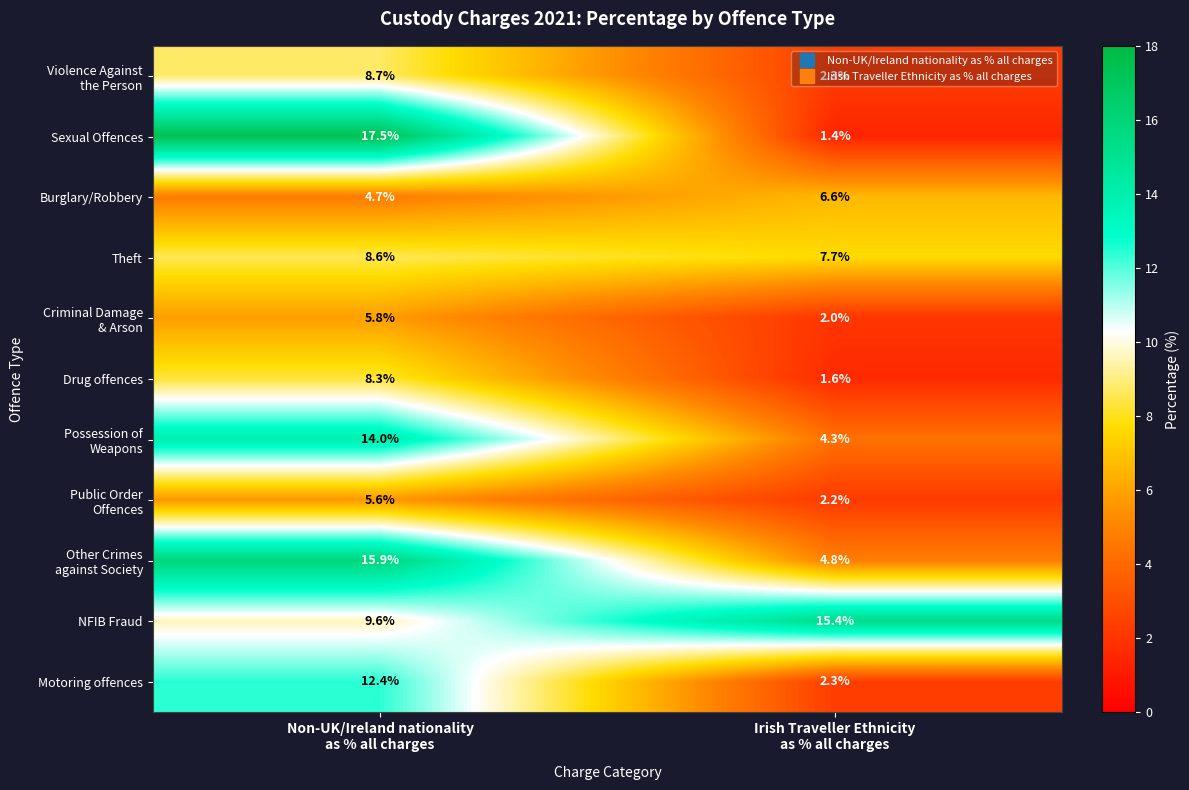

What is the greatest value displayed?

17.5